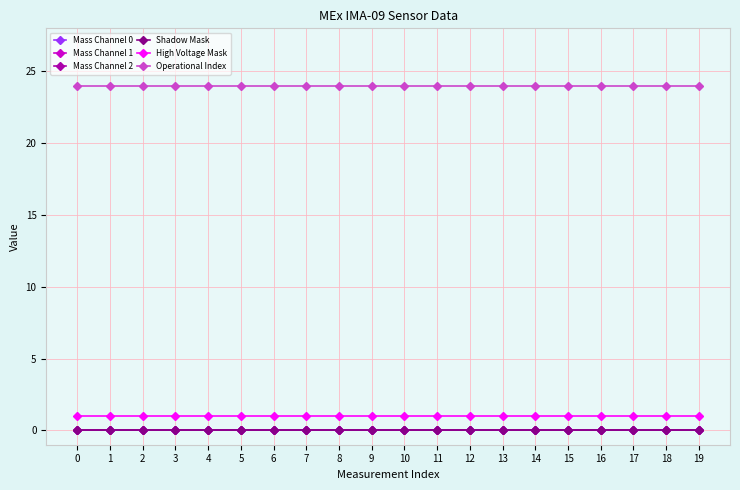

True or false: Mass Channel 2 has more than 1 interior local peaks.

False